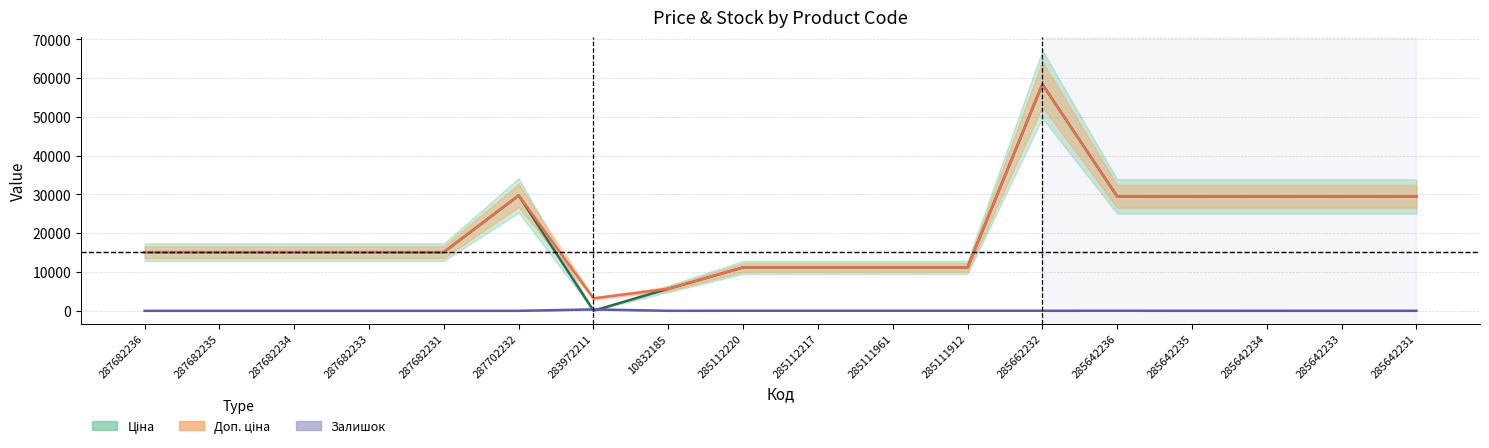

Rank the series by their maximum value, from highest to lowest.

Ціна, Доп. ціна, Залишок